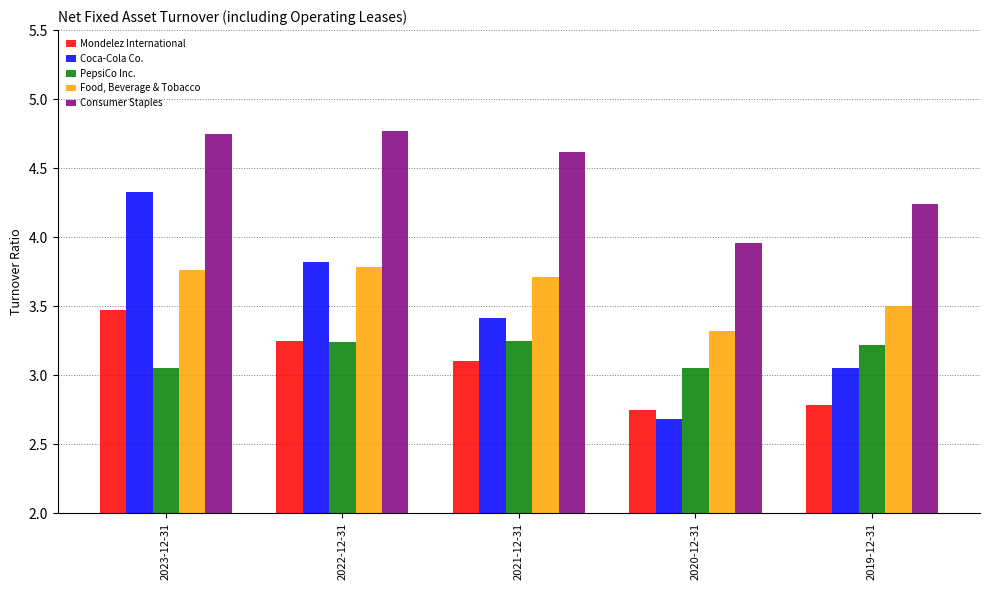

List the series in order of their peak value, lowest first.

PepsiCo Inc., Mondelez International, Food, Beverage & Tobacco, Coca-Cola Co., Consumer Staples